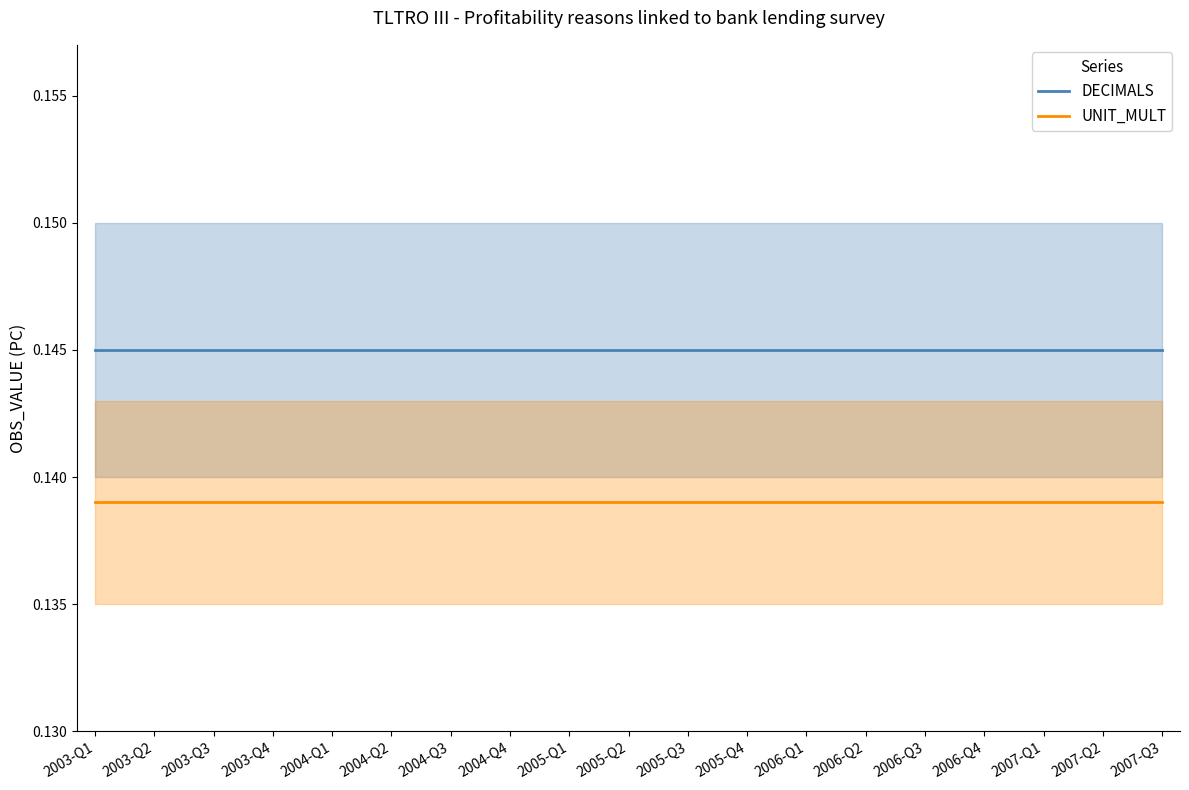

Reading left to right, what are all the values shown in this chart?

DECIMALS: 2003-Q1=0.1	2003-Q2=0.1	2003-Q3=0.1	2003-Q4=0.1	2004-Q1=0.1	2004-Q2=0.1	2004-Q3=0.1	2004-Q4=0.1	2005-Q1=0.1	2005-Q2=0.1	2005-Q3=0.1	2005-Q4=0.1	2006-Q1=0.1	2006-Q2=0.1	2006-Q3=0.1	2006-Q4=0.1	2007-Q1=0.1	2007-Q2=0.1	2007-Q3=0.1
UNIT_MULT: 2003-Q1=0.1	2003-Q2=0.1	2003-Q3=0.1	2003-Q4=0.1	2004-Q1=0.1	2004-Q2=0.1	2004-Q3=0.1	2004-Q4=0.1	2005-Q1=0.1	2005-Q2=0.1	2005-Q3=0.1	2005-Q4=0.1	2006-Q1=0.1	2006-Q2=0.1	2006-Q3=0.1	2006-Q4=0.1	2007-Q1=0.1	2007-Q2=0.1	2007-Q3=0.1